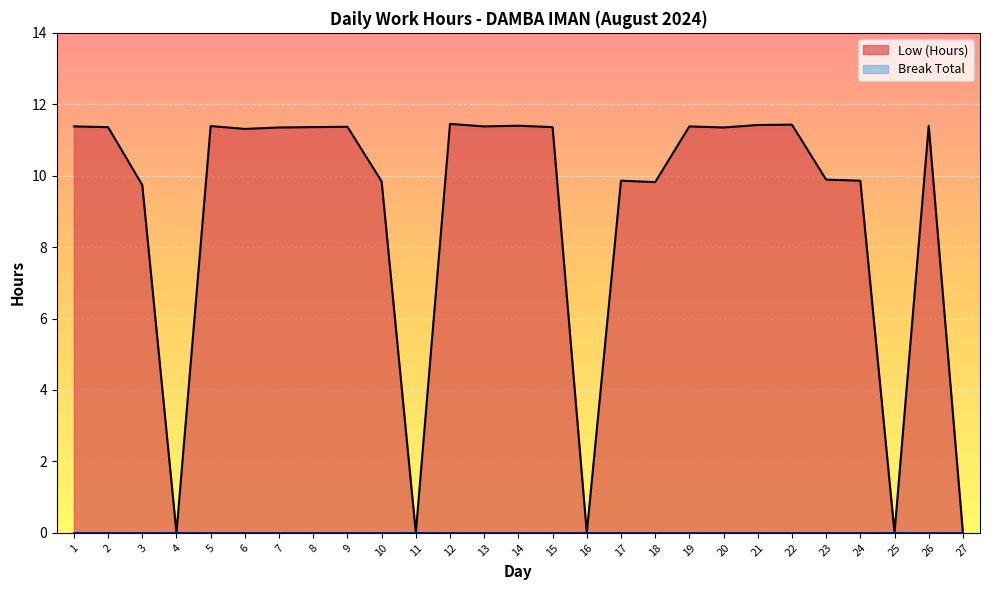

What is the greatest value displayed?

11.4